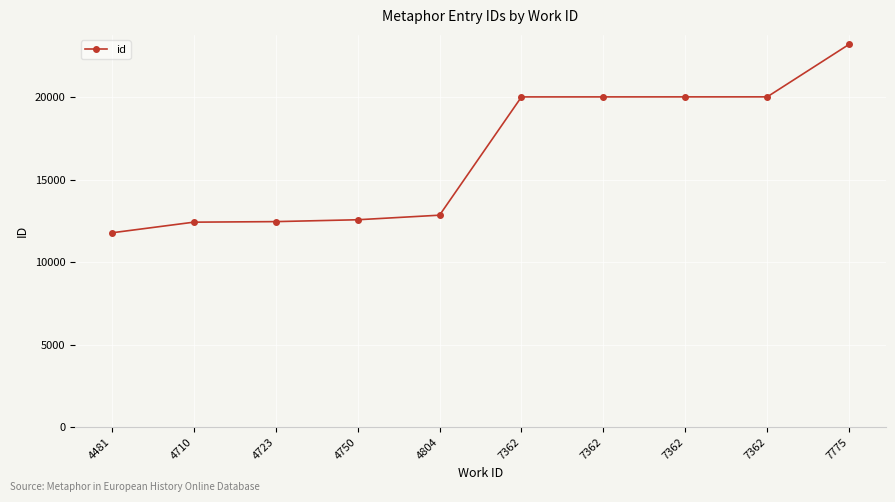

How many data points does each series have?

10